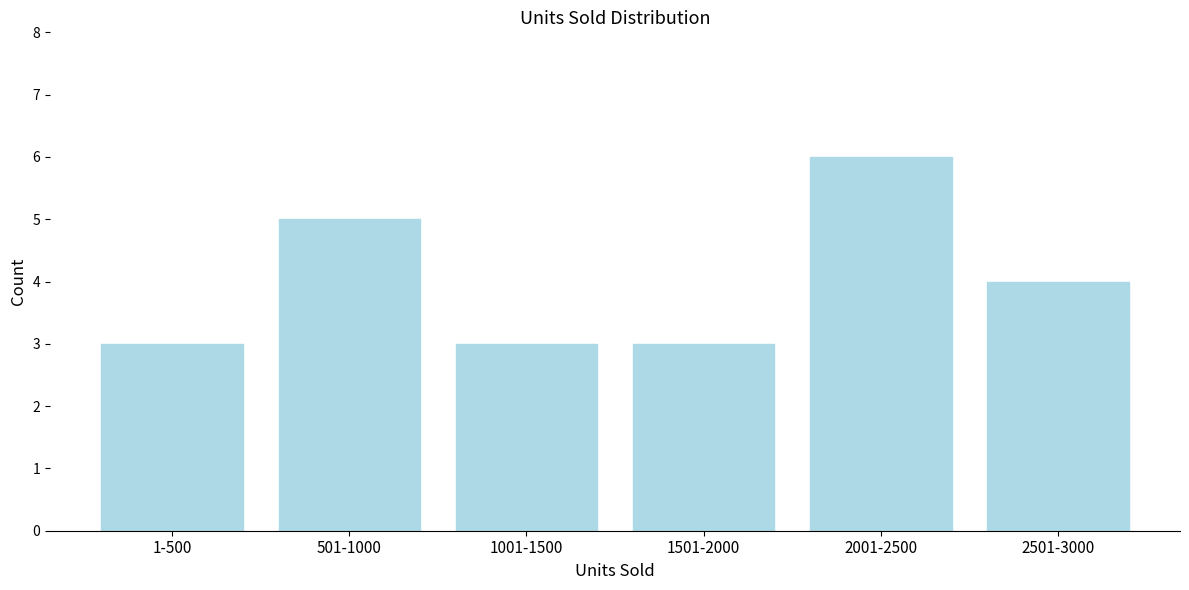

Reading left to right, extract all data points from this chart.

3	5	3	3	6	4